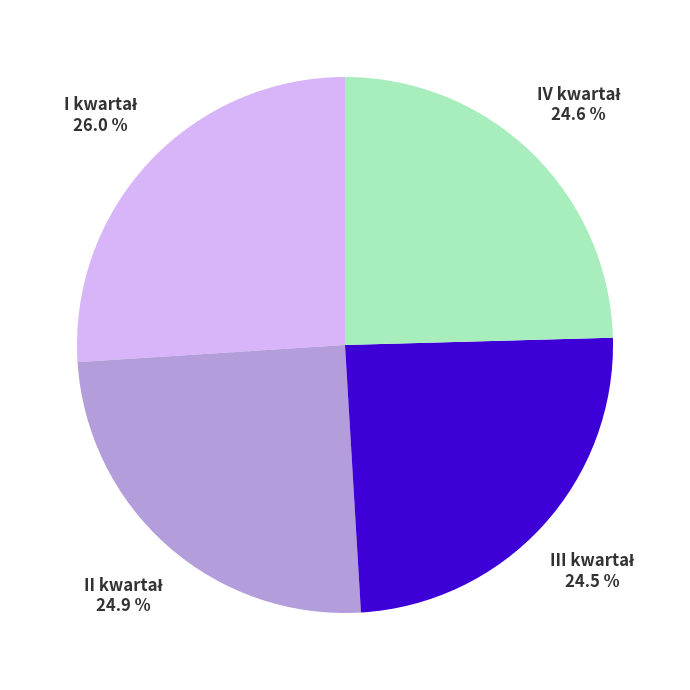

To the nearest percent, what is the average slice percentage?

25%